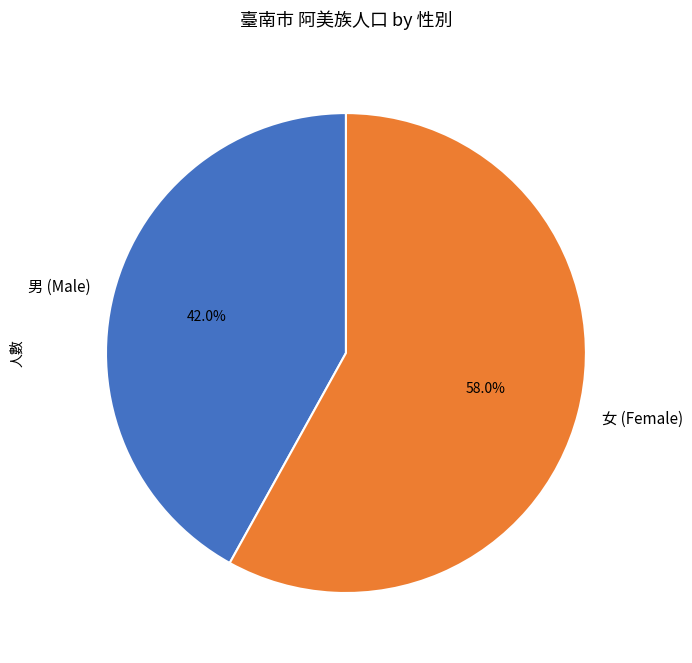

Is there a majority slice in this chart?

Yes